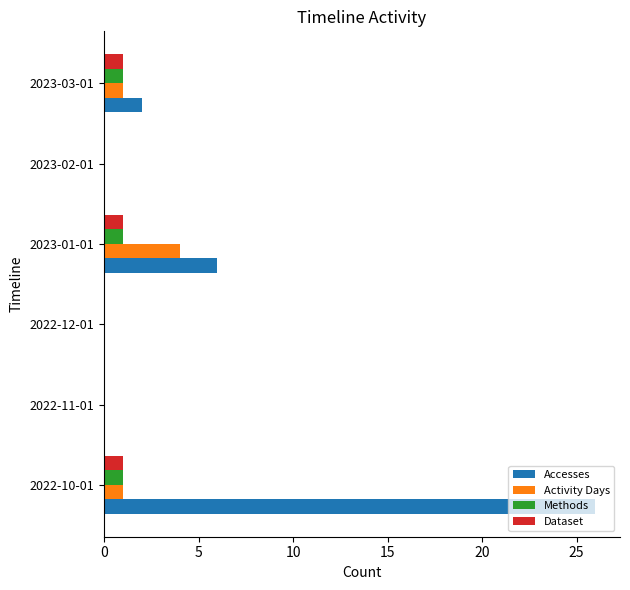

What is the sum of the Accesses values at 2023-02-01 and 2022-10-01?

26